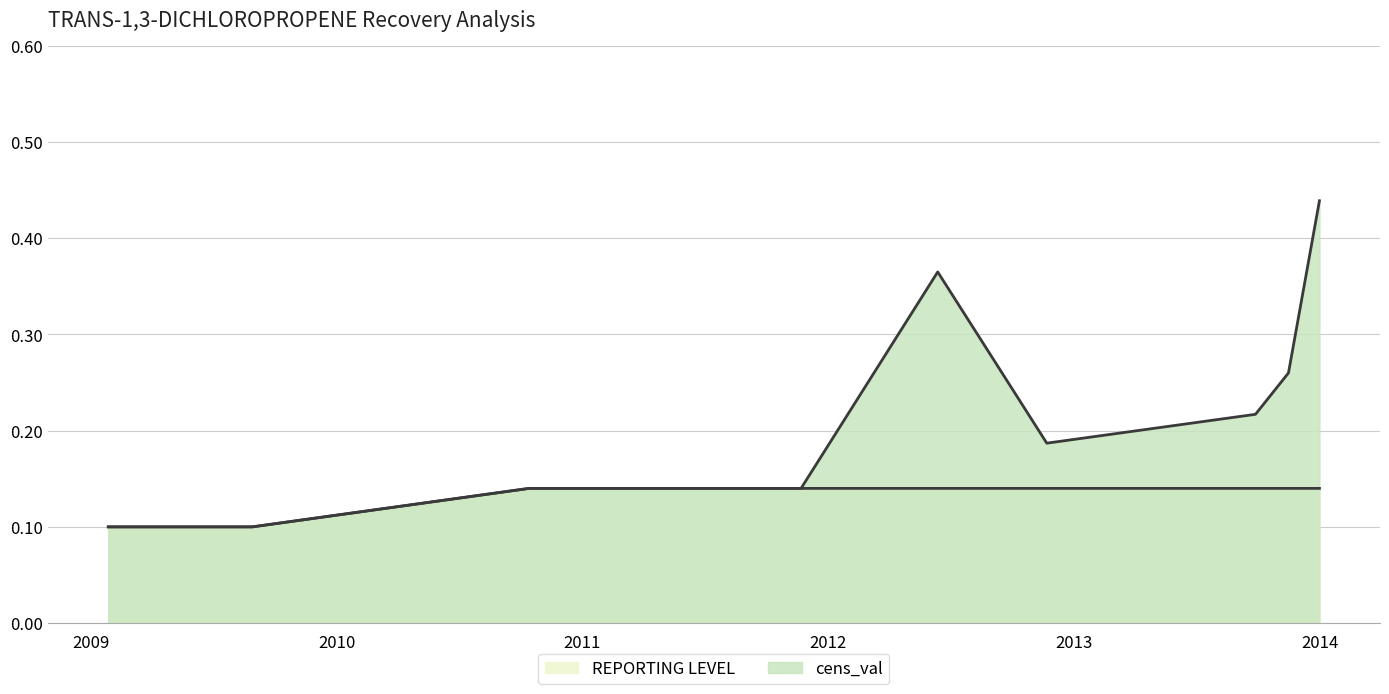

Between 2012-11-21 and 2009-06-09, which series saw the biggest shift?

cens_val